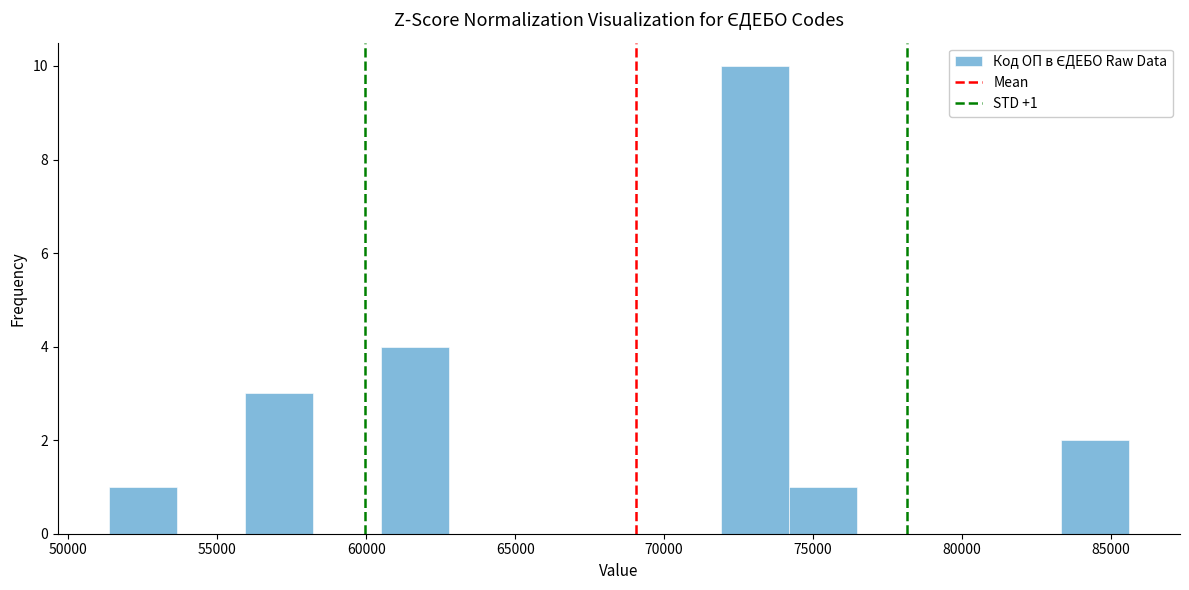

Which range on the x-axis has the tallest bar?

72000 to 74000